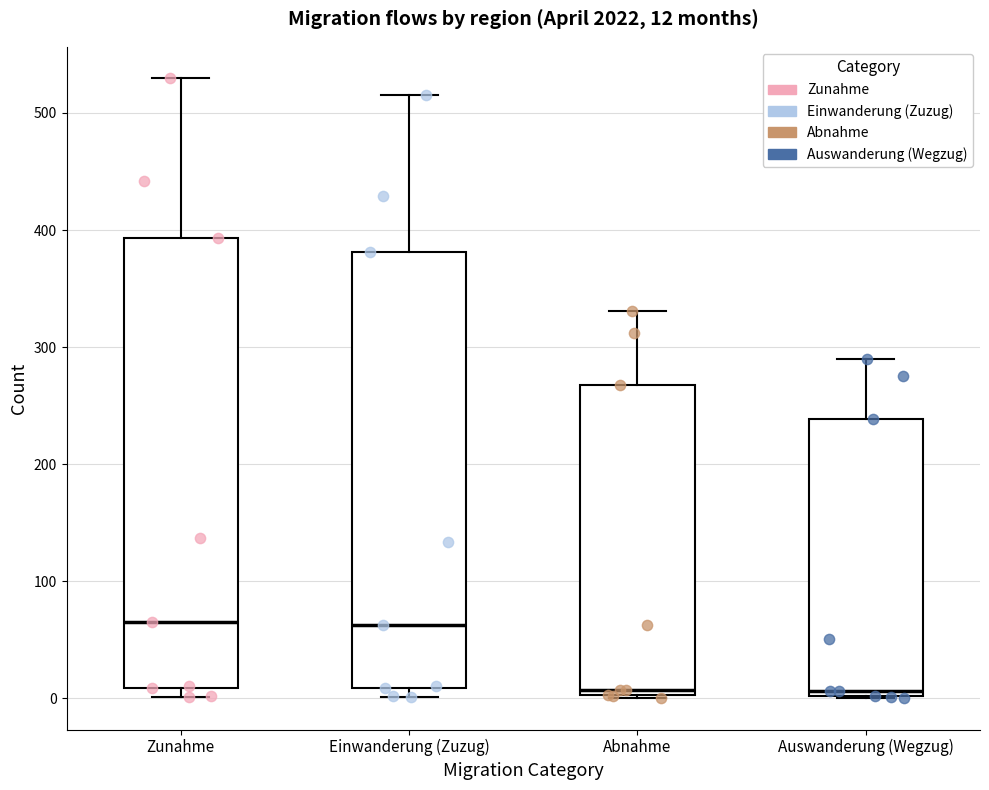

Which box is the tallest, from its lower edge to its upper edge?

Zunahme